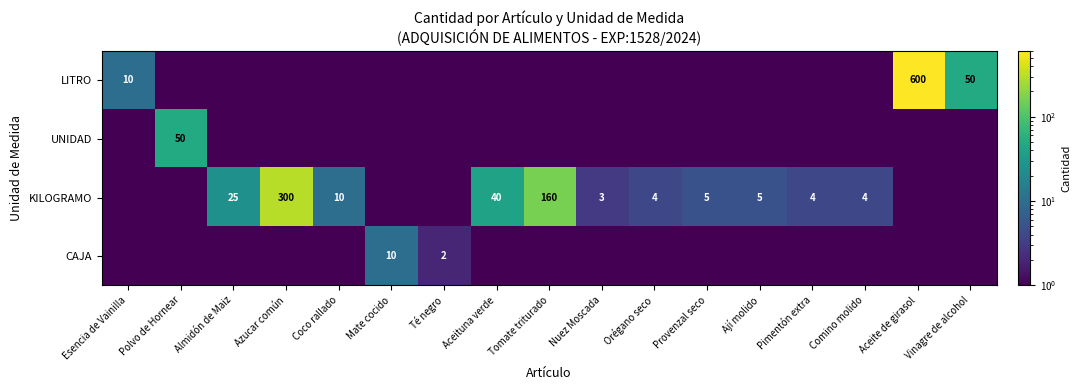

What is the greatest value displayed?

600.0